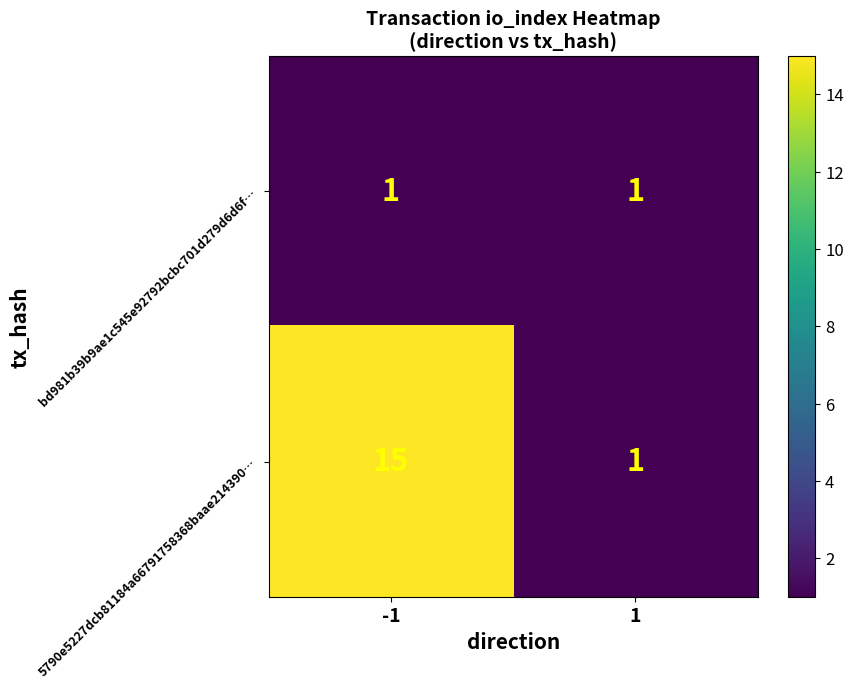

At which category is the sum across all series the highest?

-1